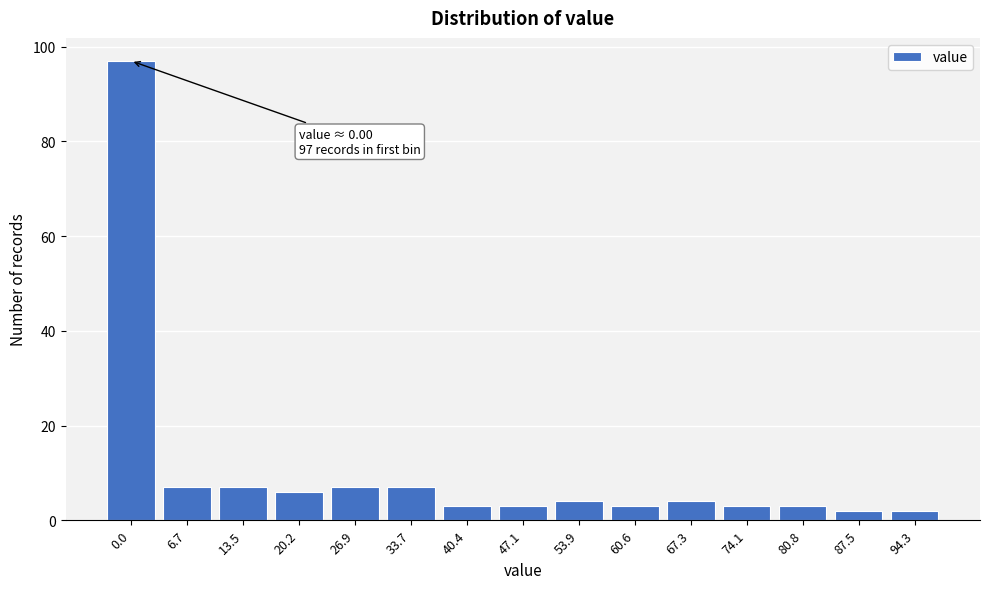

Reading left to right, what are all the values shown in this chart?

97	7	7	6	7	7	3	3	4	3	4	3	3	2	2